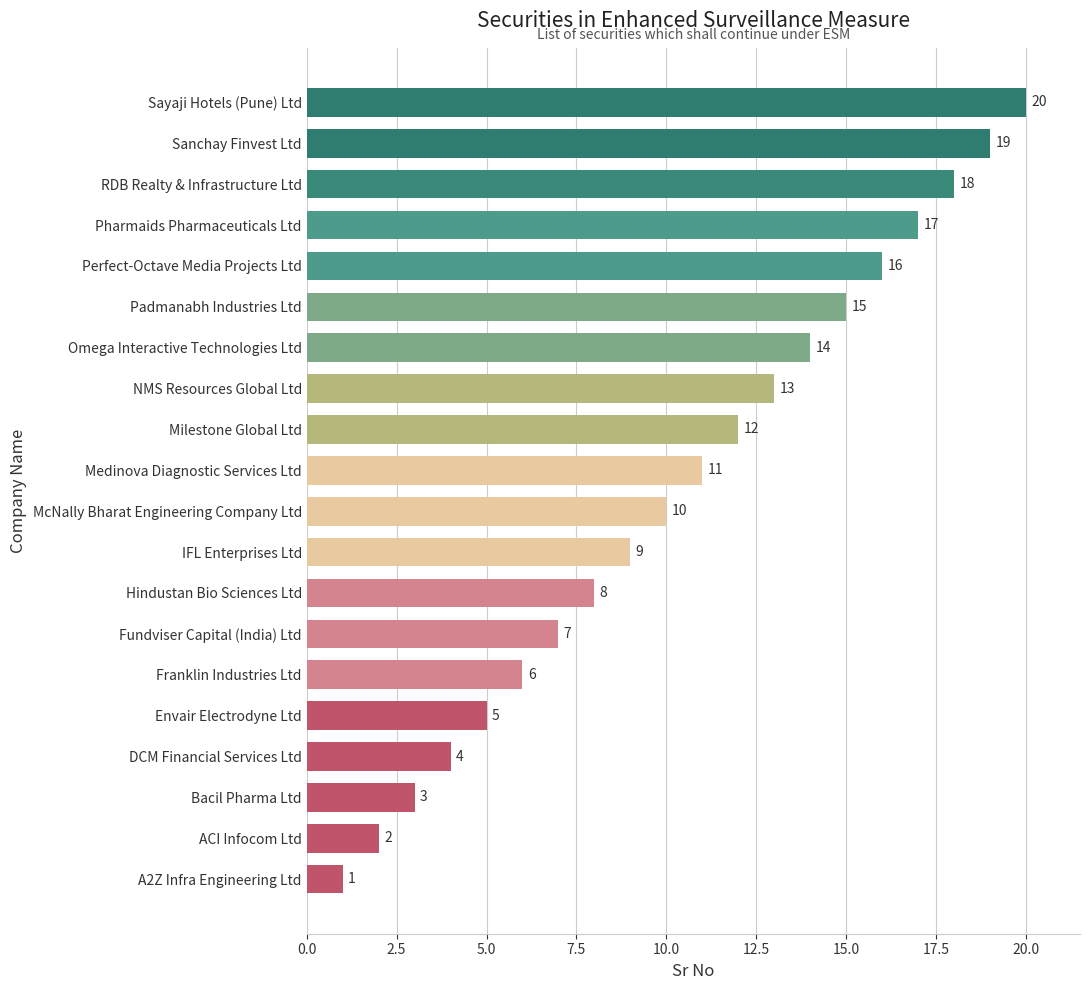

List the labels in order of value, largest first.

Sayaji Hotels (Pune) Ltd, Sanchay Finvest Ltd, RDB Realty & Infrastructure Ltd, Pharmaids Pharmaceuticals Ltd, Perfect-Octave Media Projects Ltd, Padmanabh Industries Ltd, Omega Interactive Technologies Ltd, NMS Resources Global Ltd, Milestone Global Ltd, Medinova Diagnostic Services Ltd, McNally Bharat Engineering Company Ltd, IFL Enterprises Ltd, Hindustan Bio Sciences Ltd, Fundviser Capital (India) Ltd, Franklin Industries Ltd, Envair Electrodyne Ltd, DCM Financial Services Ltd, Bacil Pharma Ltd, ACI Infocom Ltd, A2Z Infra Engineering Ltd